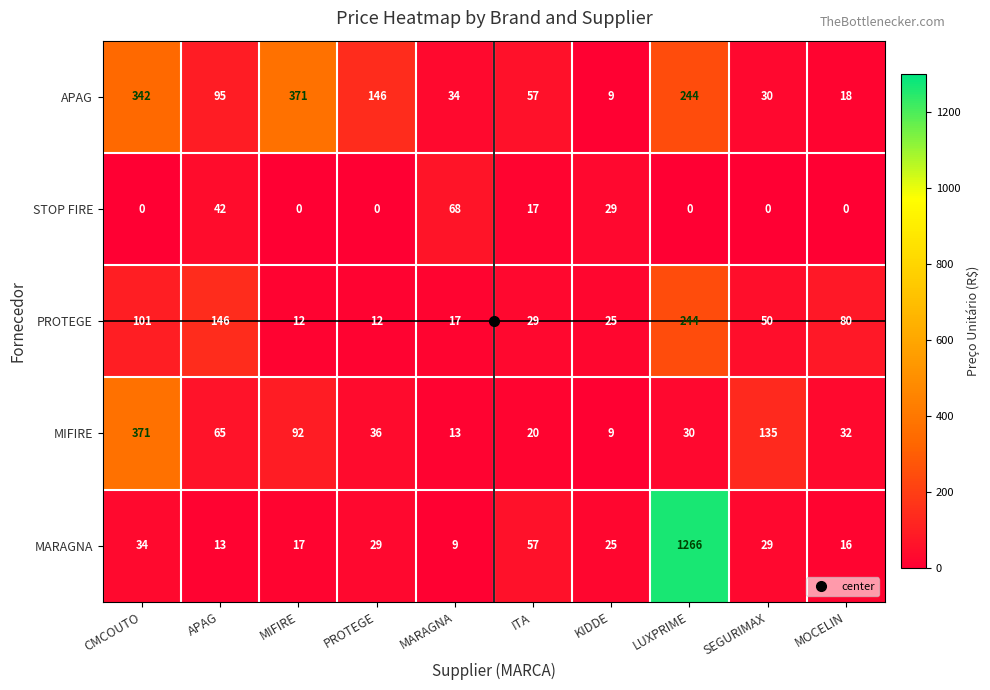

What is the sum of the PROTEGE values at CMCOUTO and PROTEGE?

113